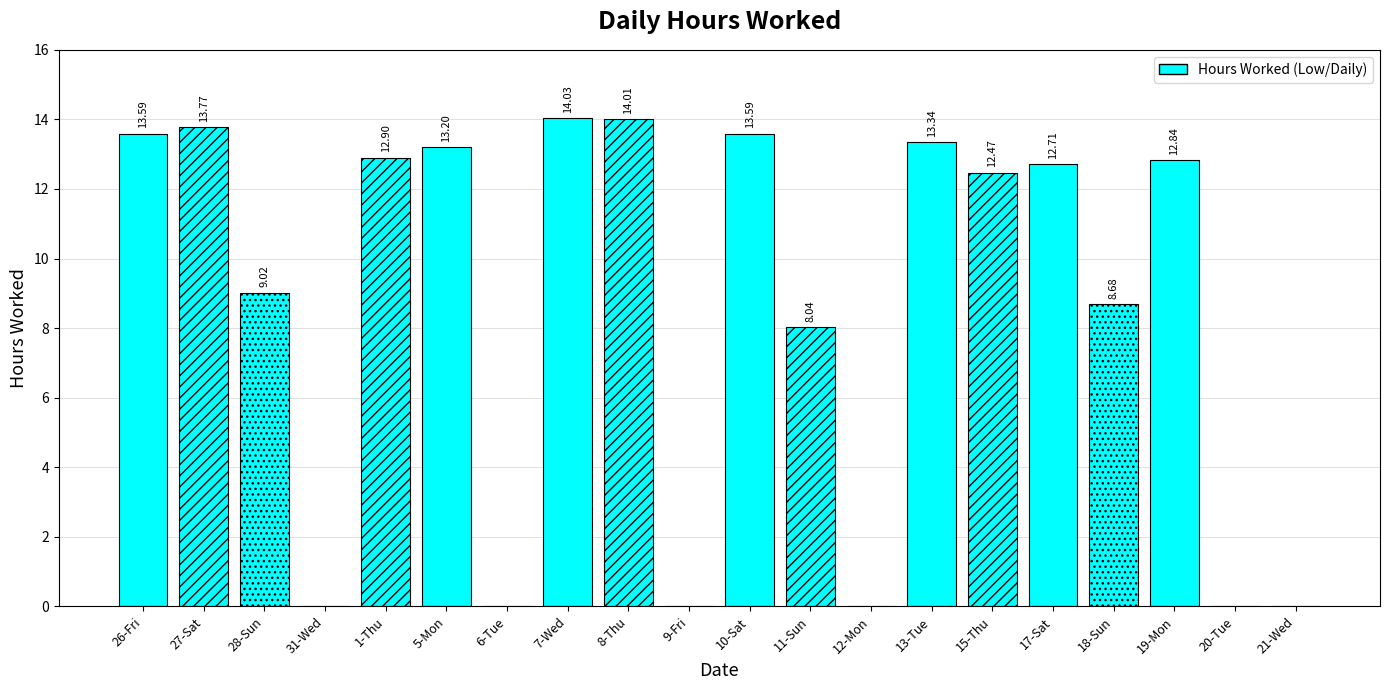

At which category does the chart reach its minimum across all series?

31-Wed